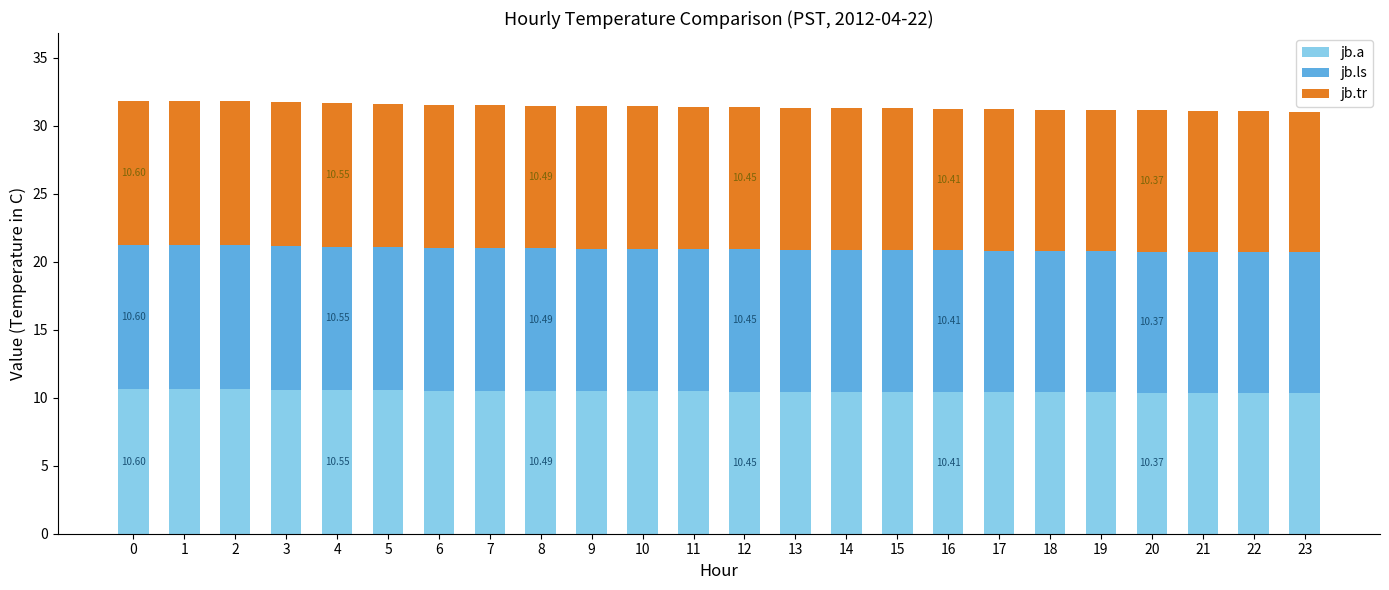

What is the sum of the jb.a values at 21 and 11?

20.8